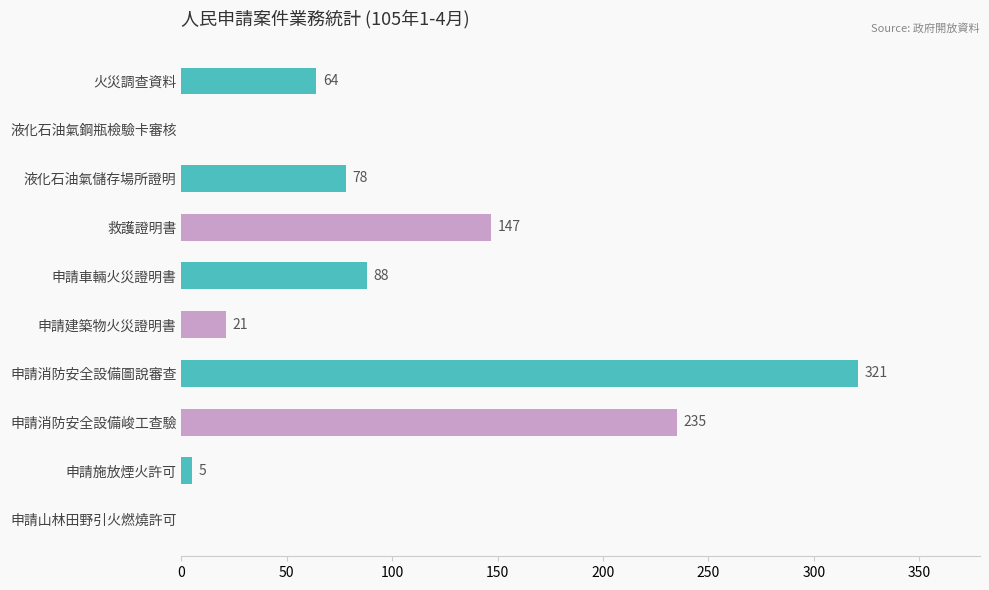

Where is the data nearest to the value 160?

救護證明書